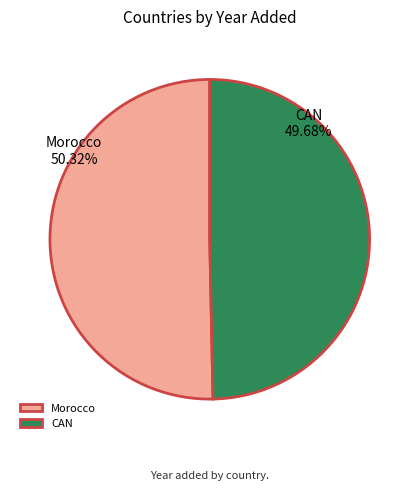

What is the smallest slice in the pie chart?

CAN